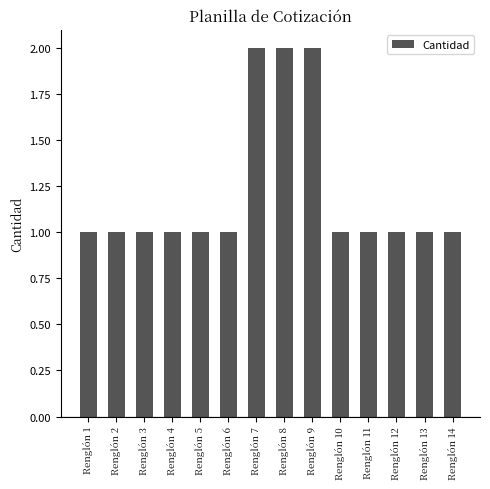

What is the difference between the maximum and minimum values?

1